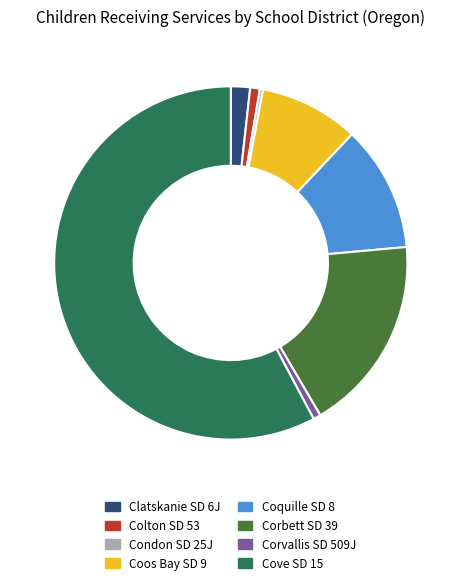

What is the majority slice?

Cove SD 15